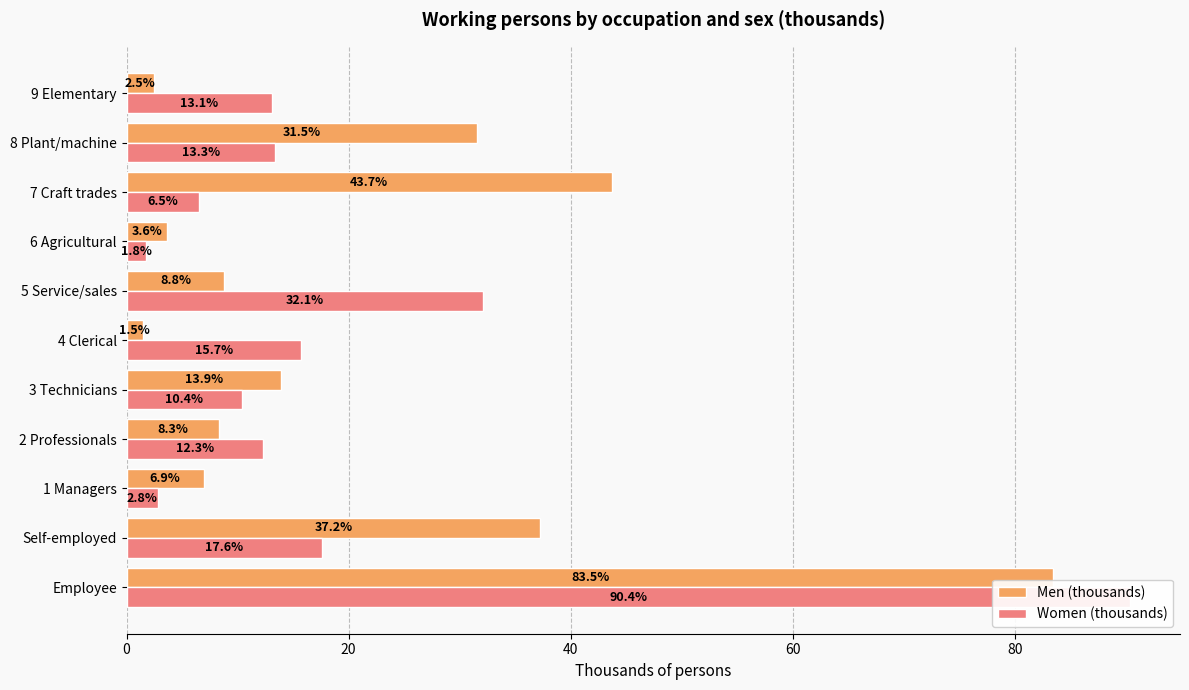

Which series changed the most between 3 Technicians and 6 Agricultural?

Men (thousands)